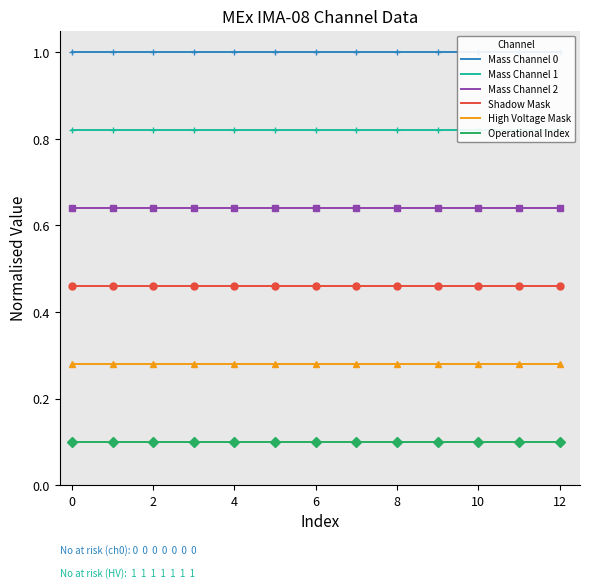

At 8, list the series in order from smallest to largest.

Operational Index, High Voltage Mask, Shadow Mask, Mass Channel 2, Mass Channel 1, Mass Channel 0